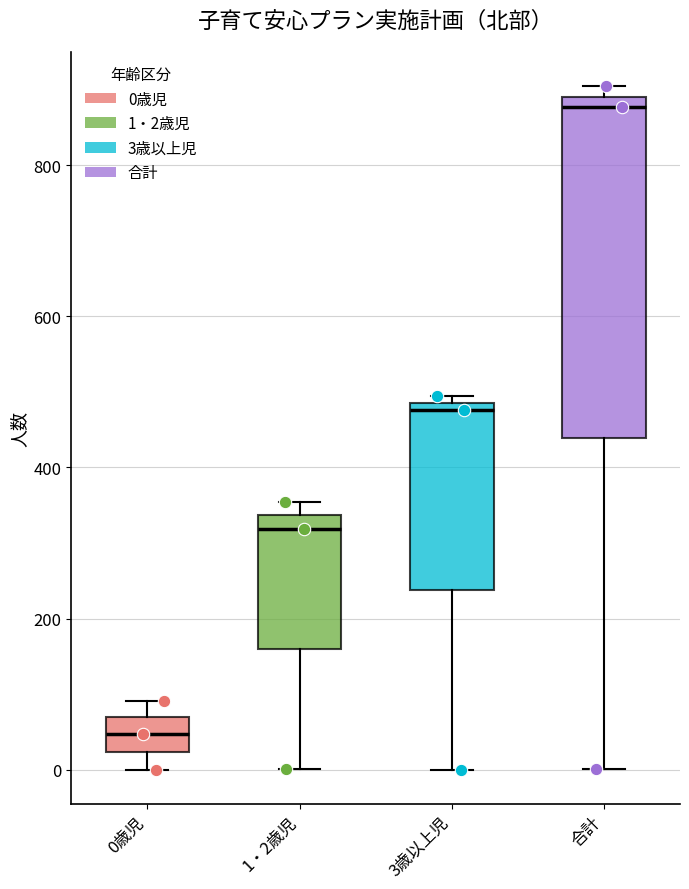

Reading left to right, read every box against the y-axis: the position of its median line, the range the box covers, and the ends of its whiskers. The values are not printed on the chart, so give them approximately, as read against the axis.

0歳児: median 40, box 20 to 60, whiskers 0 to 100
1・2歳児: median 320, box 160 to 340, whiskers 0 to 360
3歳以上児: median 480 (just below the box's upper edge), box 240 to 480, whiskers 0 to 500
合計: median 880, box 440 to 900, whiskers 0 to 900 (just above the box's upper edge)